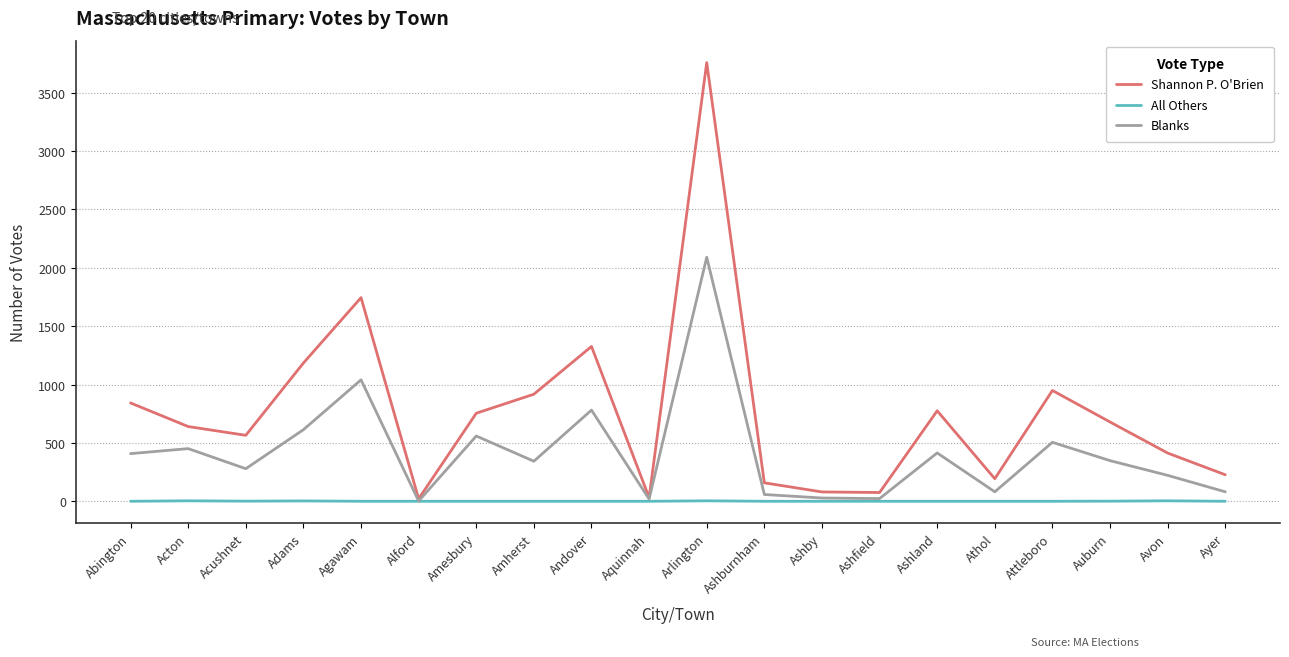

Which series changed the most between Alford and Amesbury?

Shannon P. O'Brien